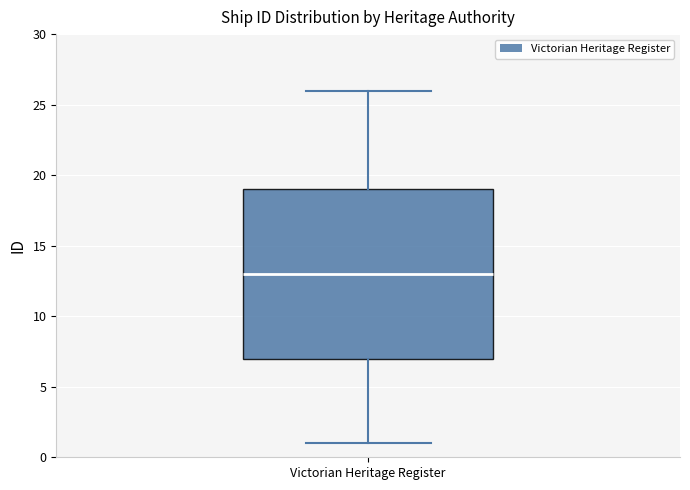

Read this box plot against the y-axis: the position of the median line, the range covered by the box, and the ends of both whiskers. The values are not printed on the chart, so give them approximately, as read against the axis.

median 13, box 7 to 19, whiskers 1 to 26